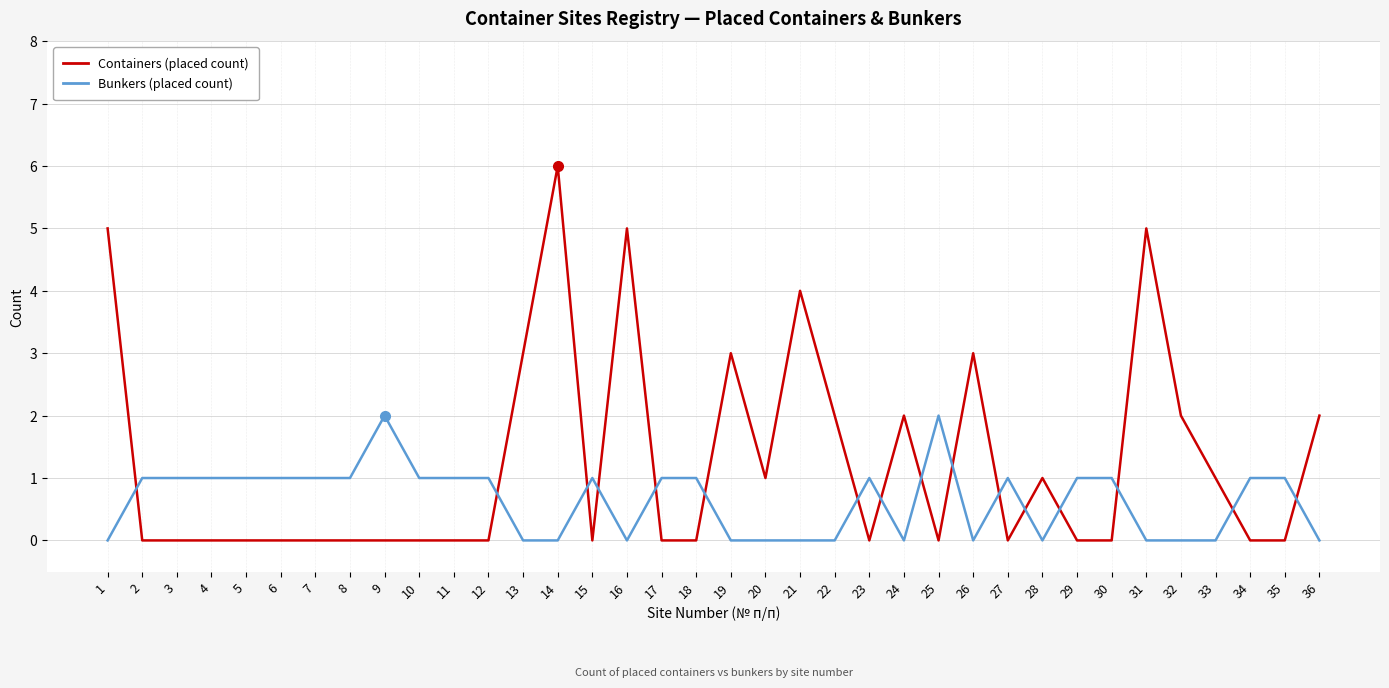

How many distinct data groups are displayed?

2